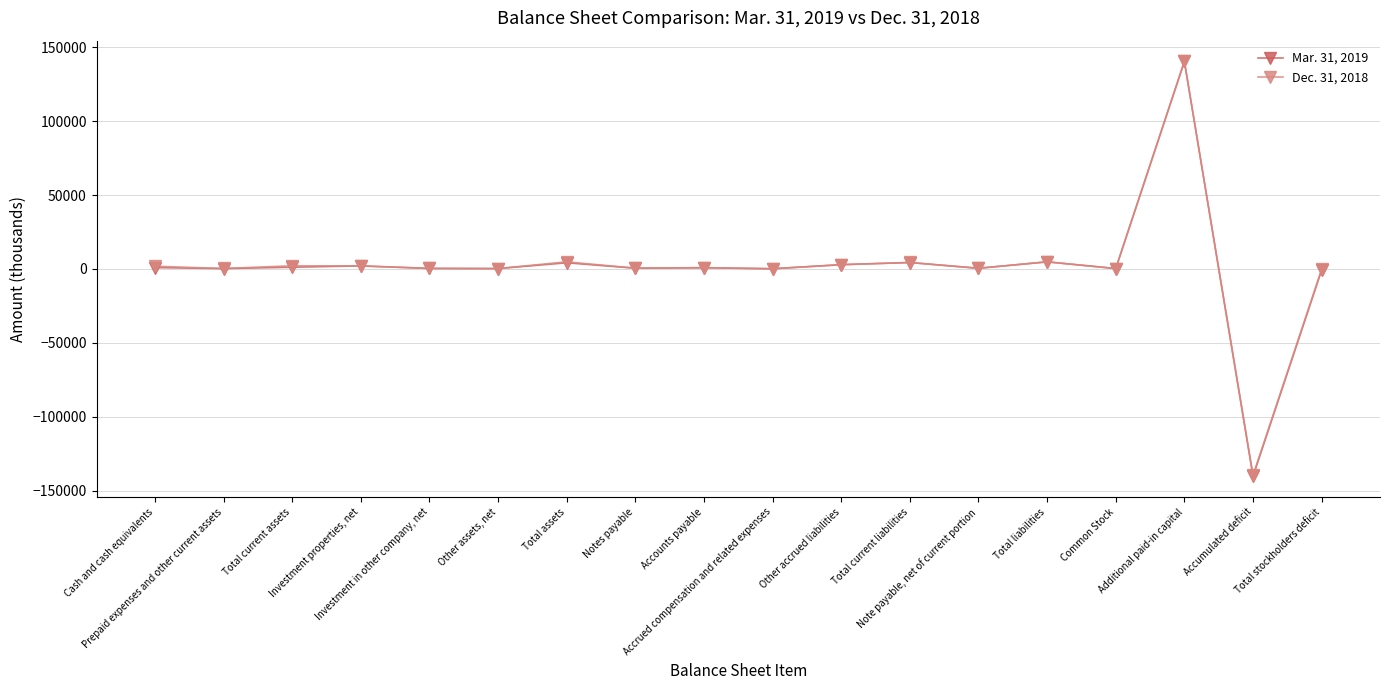

Which series has the widest spread of values?

Mar. 31, 2019